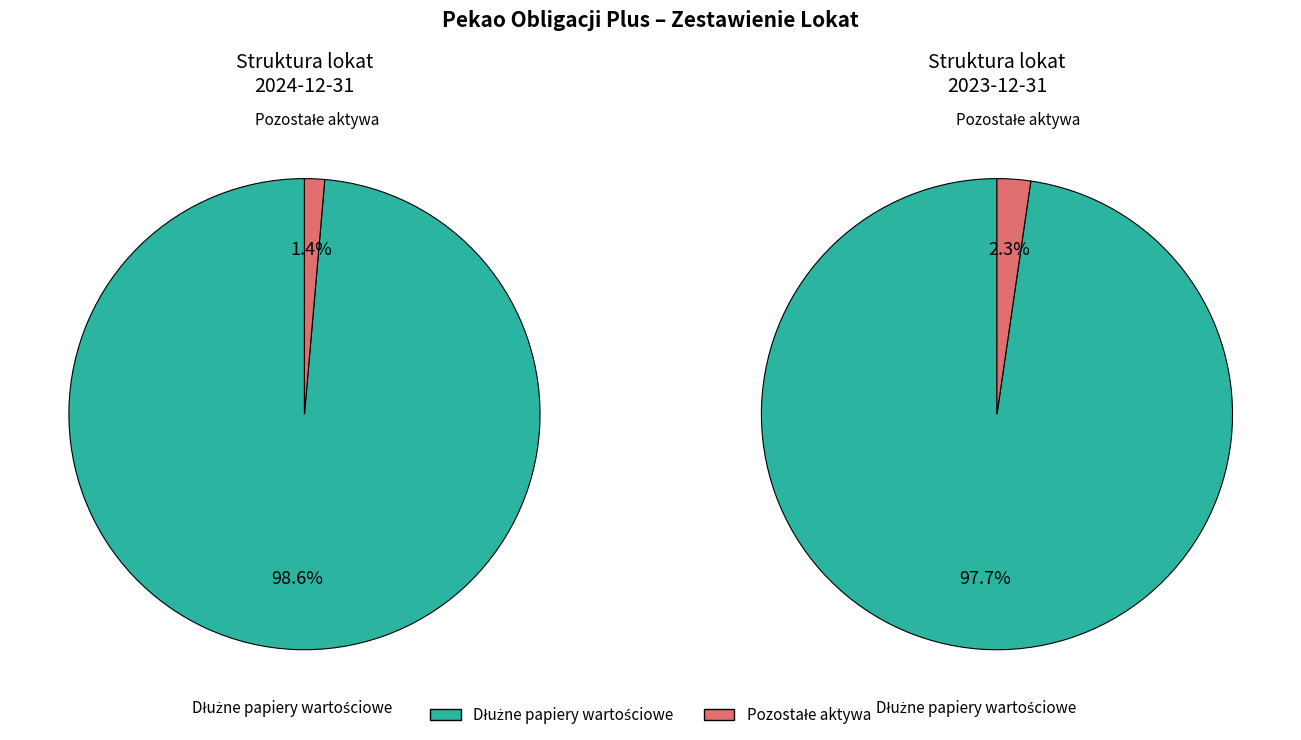

Which slice is the largest?

Dłużne papiery wartościowe